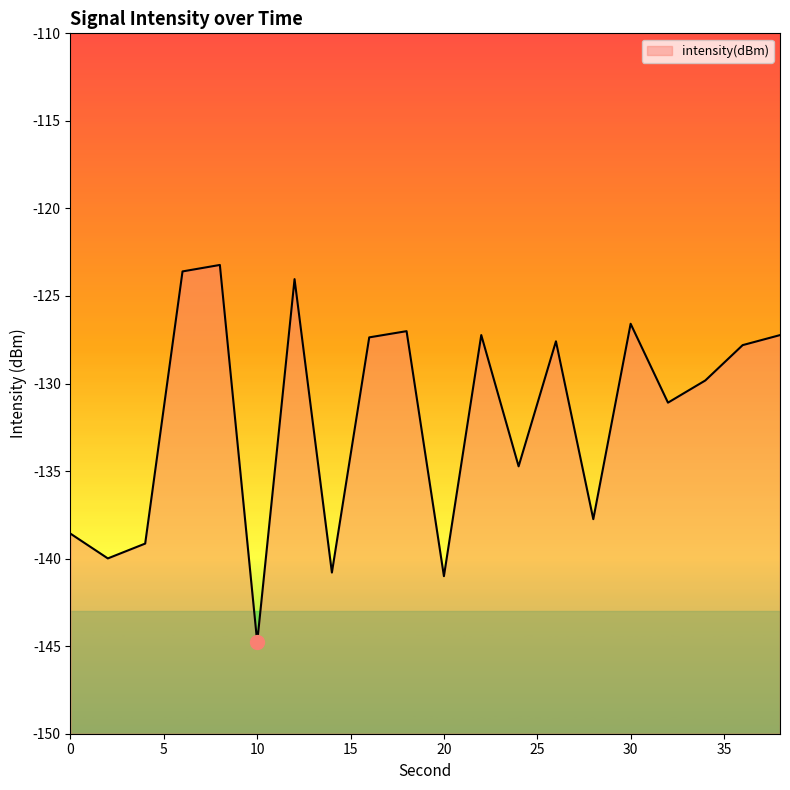

True or false: the data shows -134.7 at 24.

True